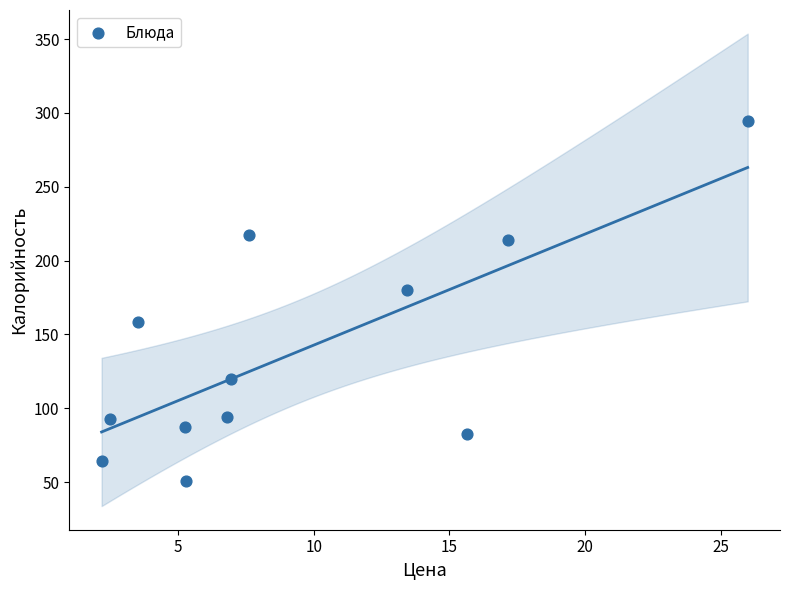

What Y value in the scatter plot is closest to 172?

180.1